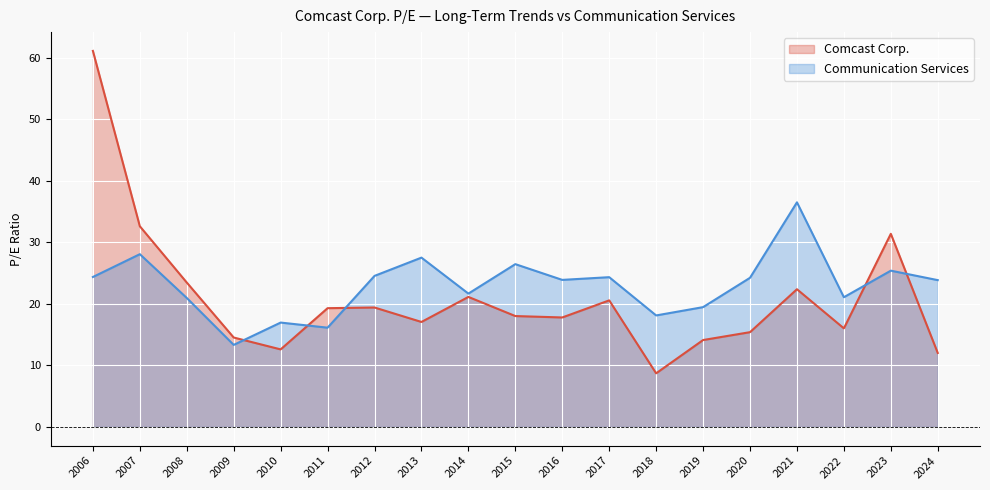

Which has a higher value, 2013 or 2023?

2023